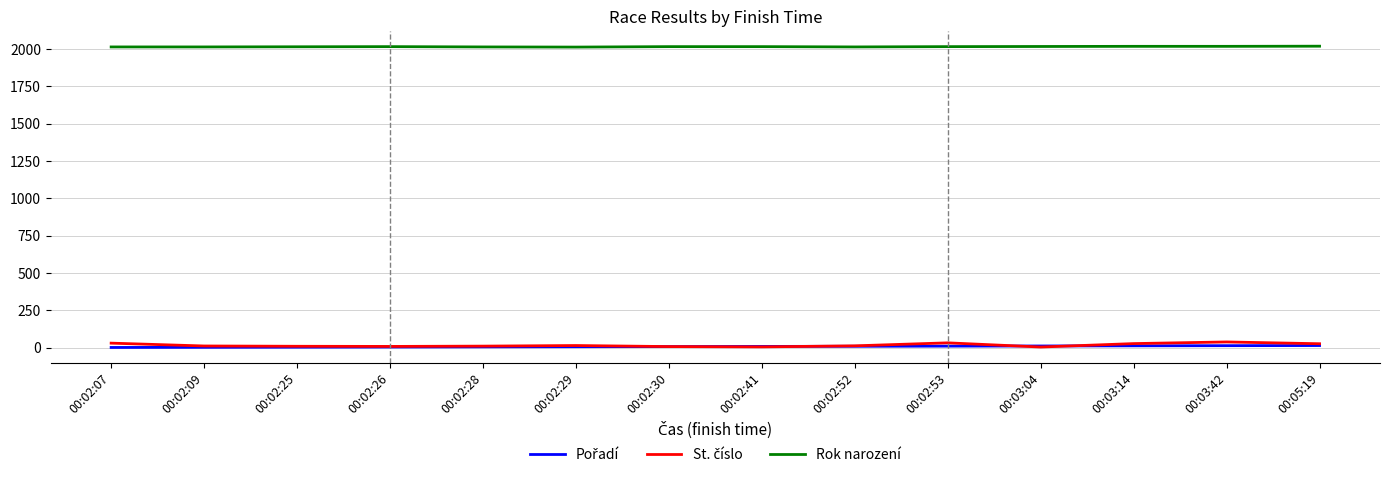

What is the total value across all series at 00:03:42?

2070